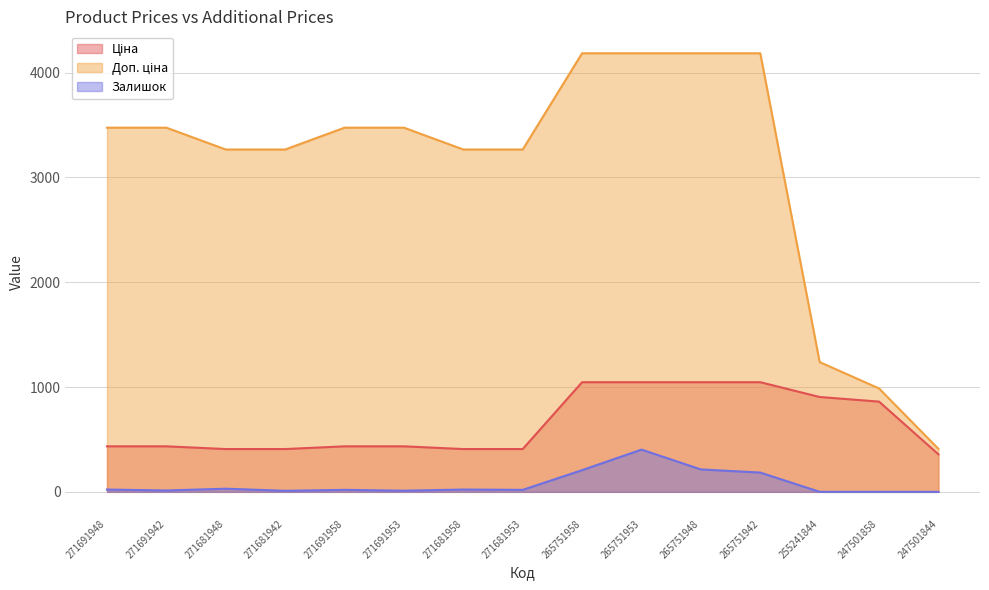

At 265751953, list the series in order from largest to smallest.

Доп. ціна, Ціна, Залишок